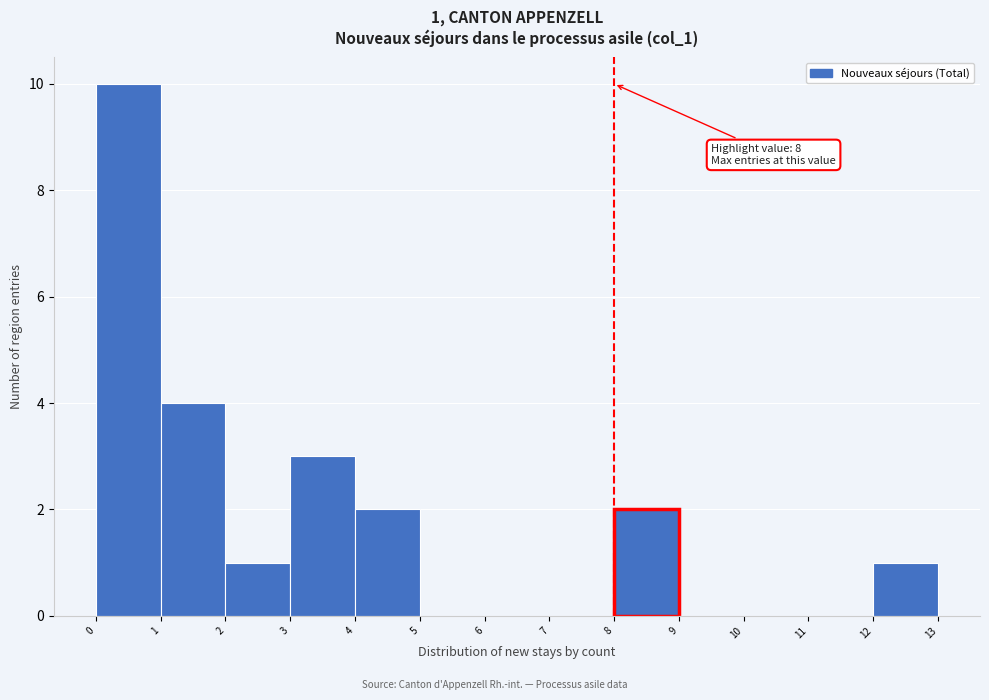

Which range on the x-axis has the tallest bar?

0 to 1